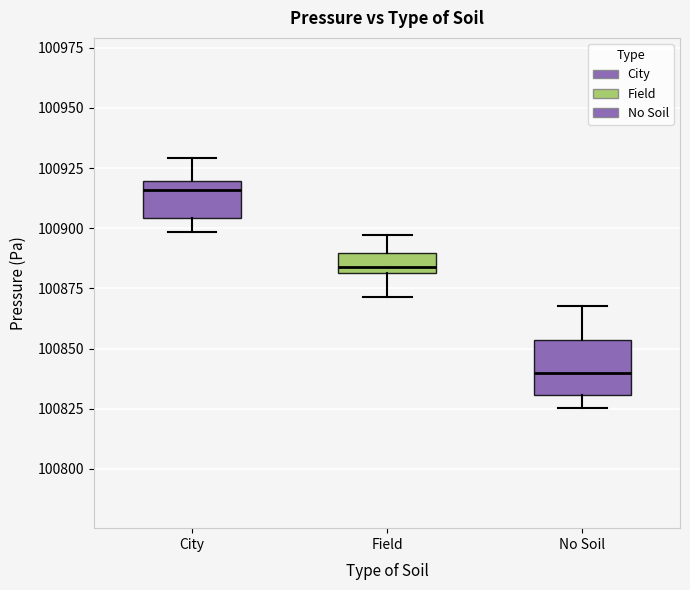

Where does the upper whisker of the box for No Soil end on the y-axis? The values are not printed on the chart, so give them approximately, as read against the axis.

100870